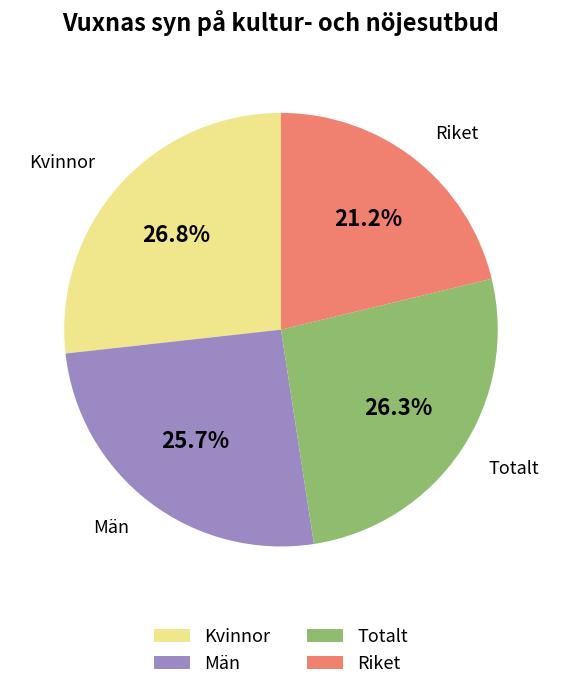

What is the smallest slice in the pie chart?

Riket